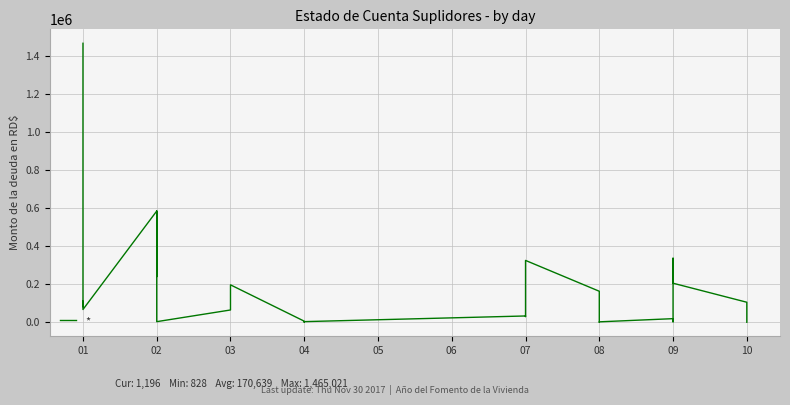

What is the average value?

170638.8